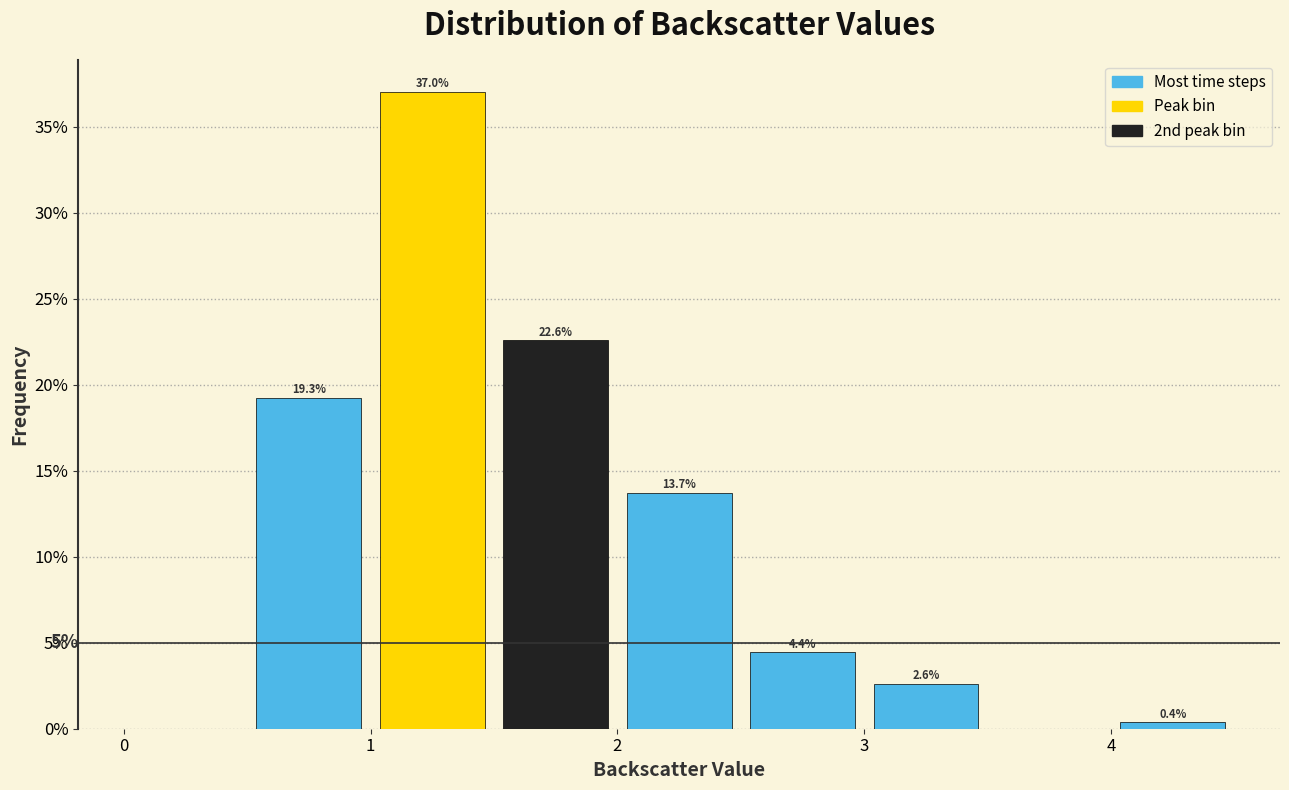

Which range on the x-axis has the tallest bar?

1.0 to 1.5